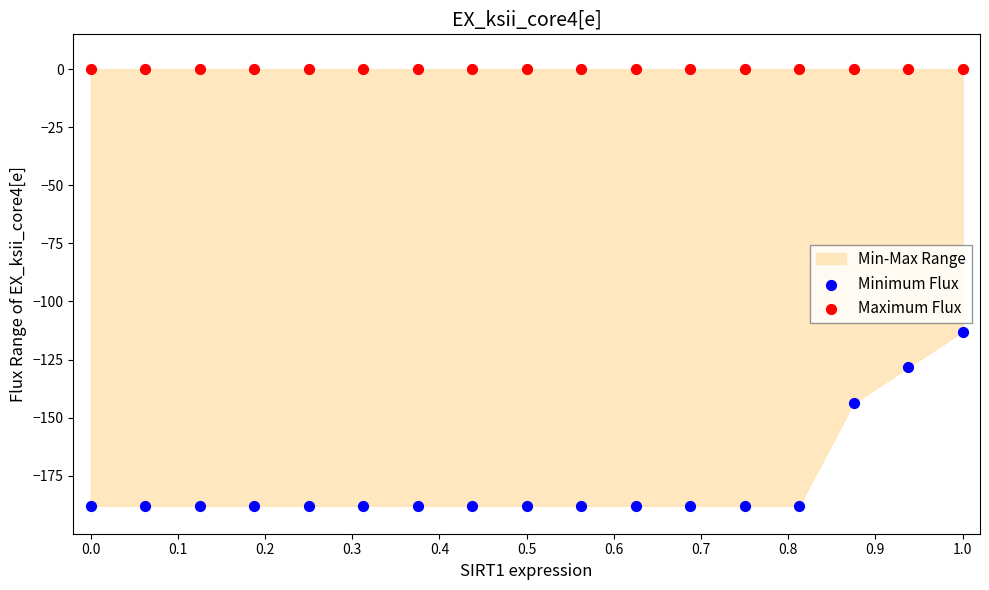

Across all series, what Y value is closest to -94?

-113.0